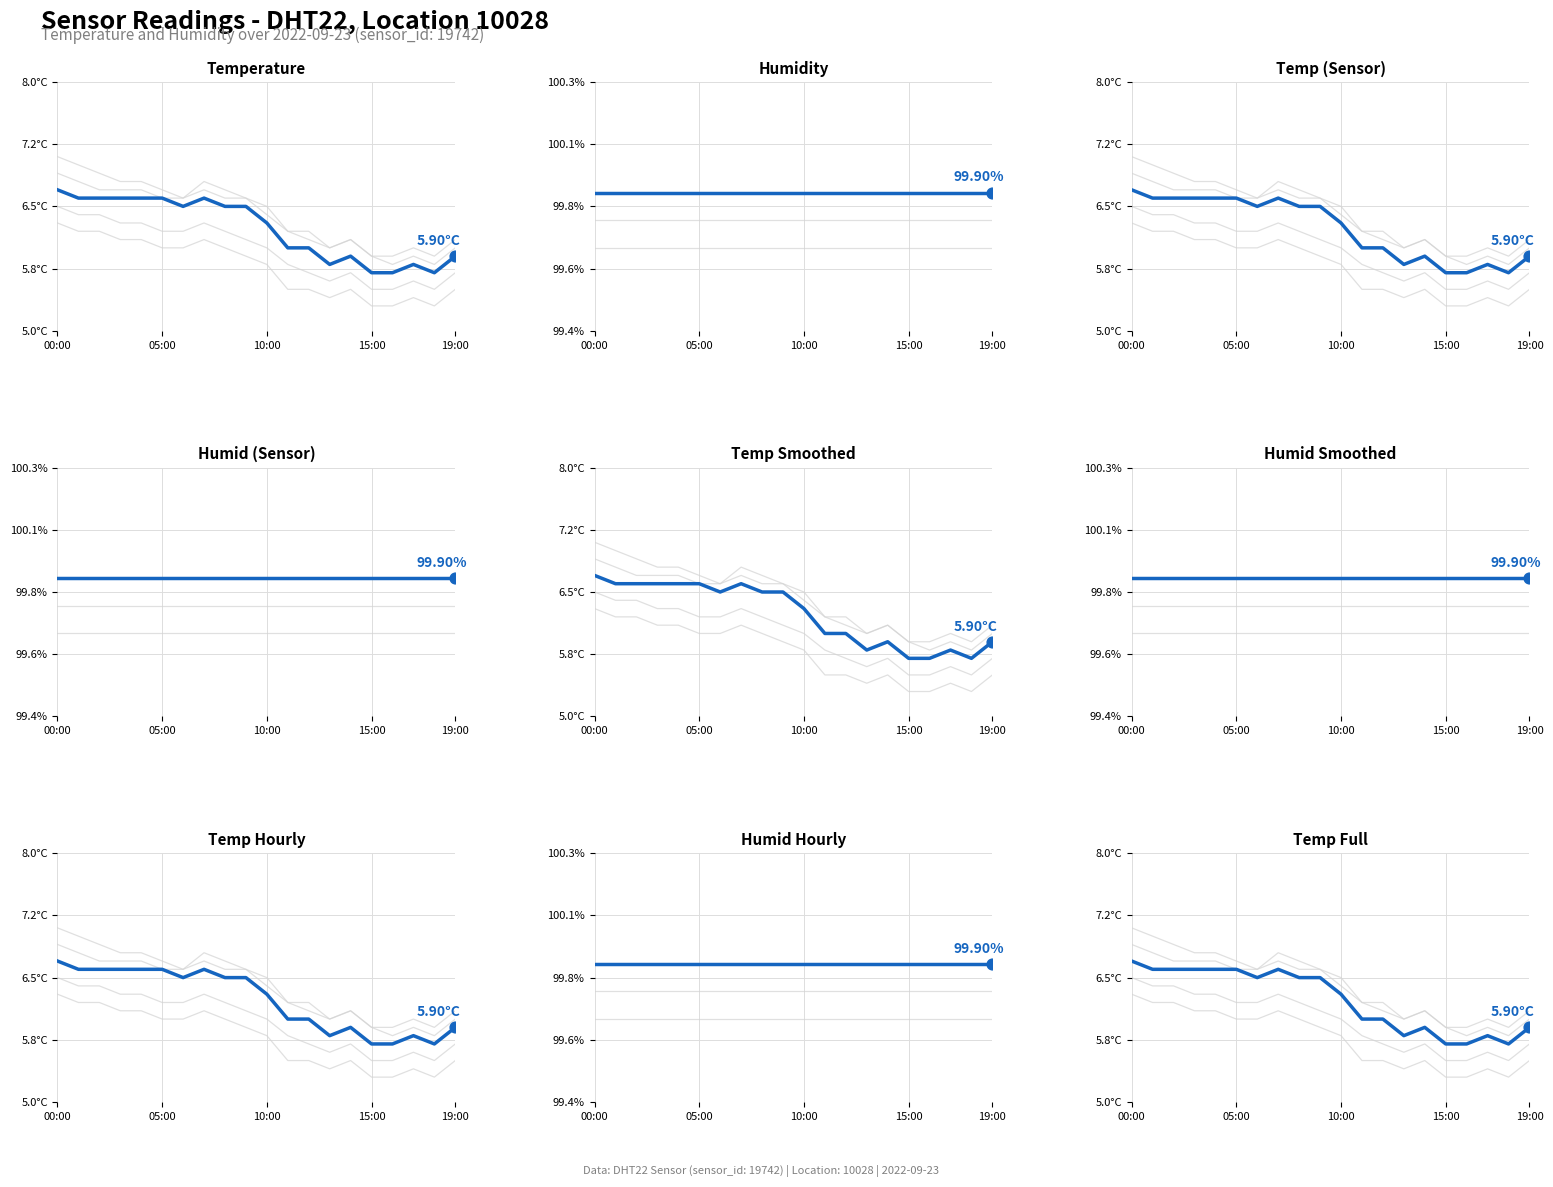

Between 02:00 and 04:00, which is larger?

02:00